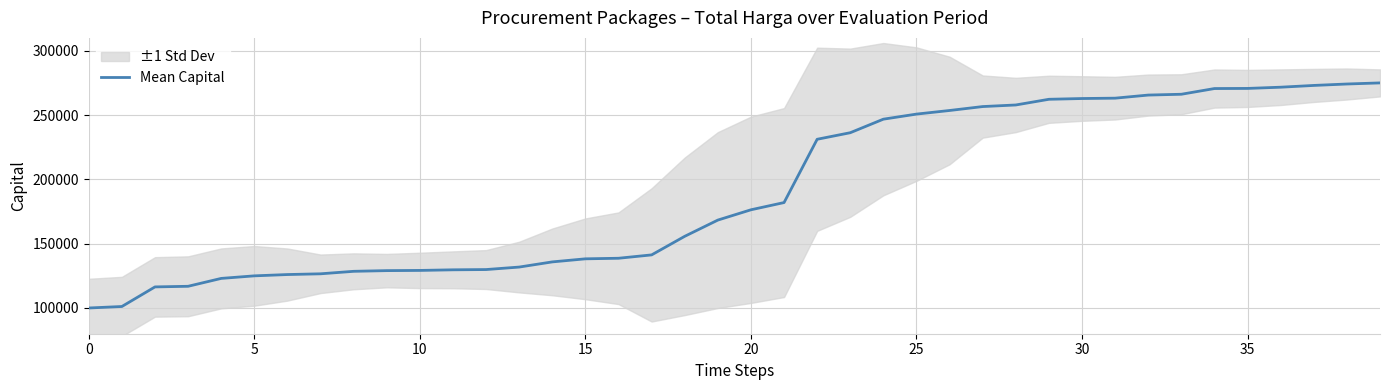

Where does the data first go above 176352?

20